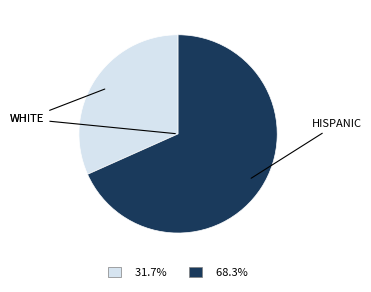

How many slices are in this pie chart?

2